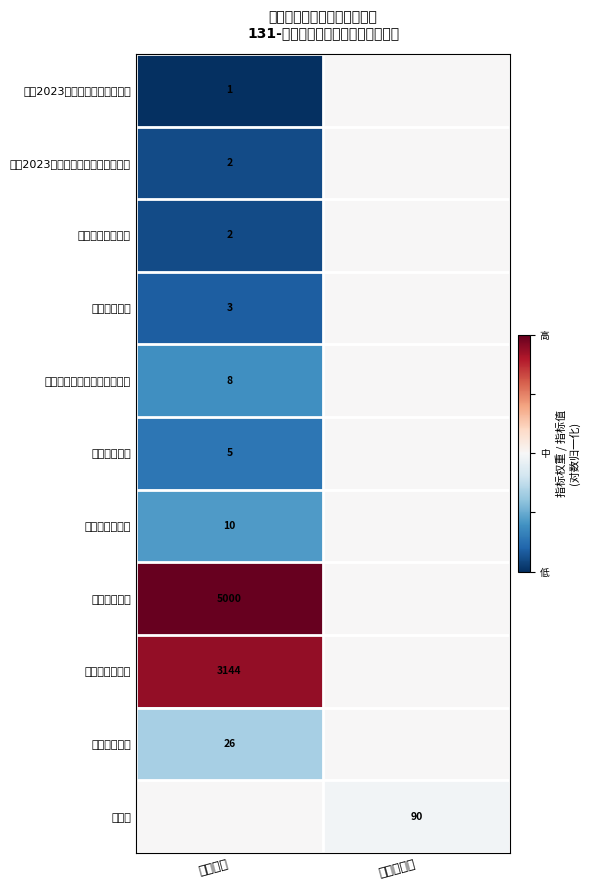

The 开展2023年网络安全宣传周活动 series shows 0 at 数量指标. True or false?

False